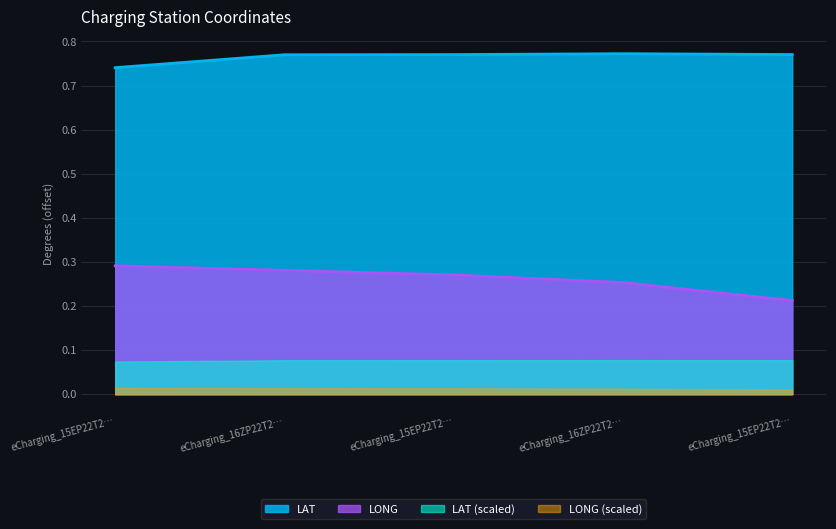

Reading left to right, extract all data points from this chart.

LAT: 0.7	0.8	0.8	0.8	0.8
LONG: 0.3	0.3	0.3	0.3	0.2